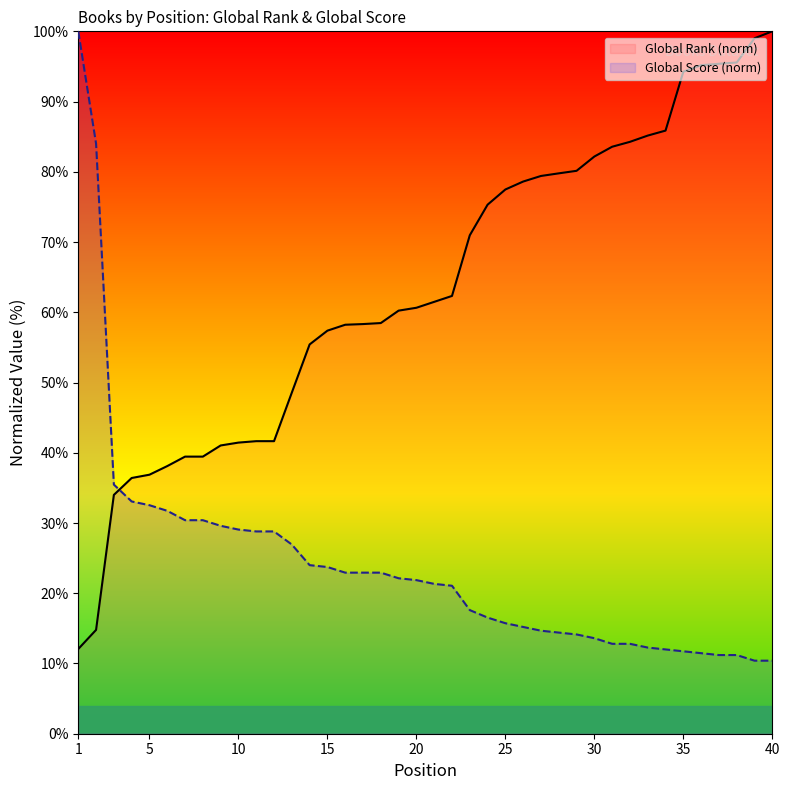

What are all the series names shown in the legend?

Global Rank (norm), Global Score (norm)